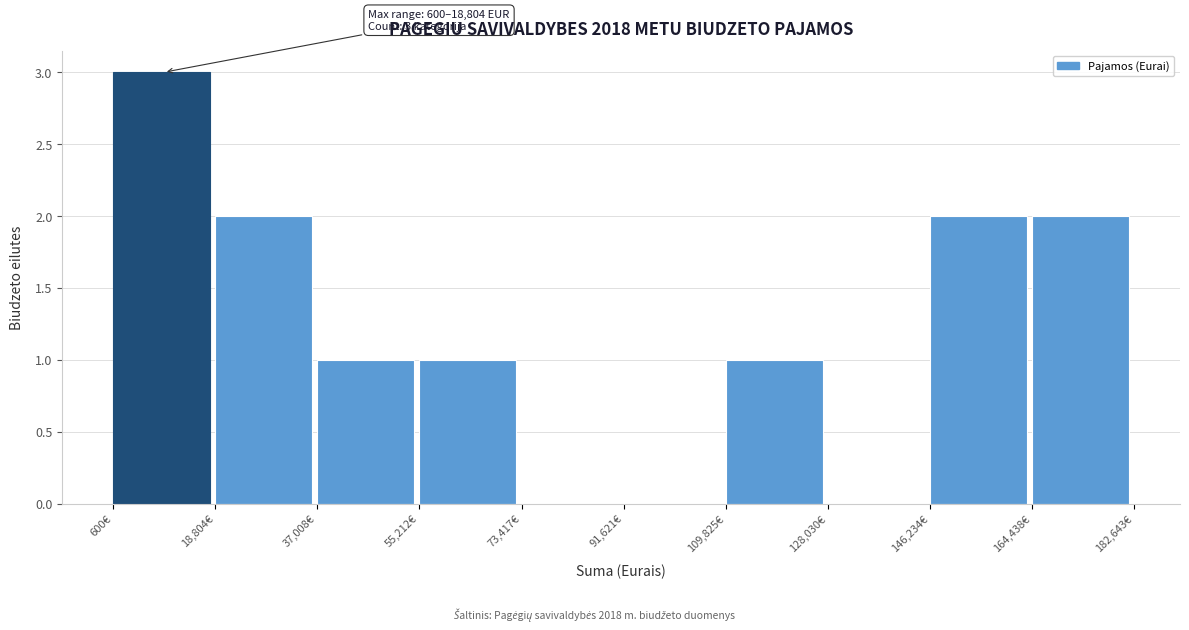

Over which range of the x-axis is the bar tallest?

0 to 18000